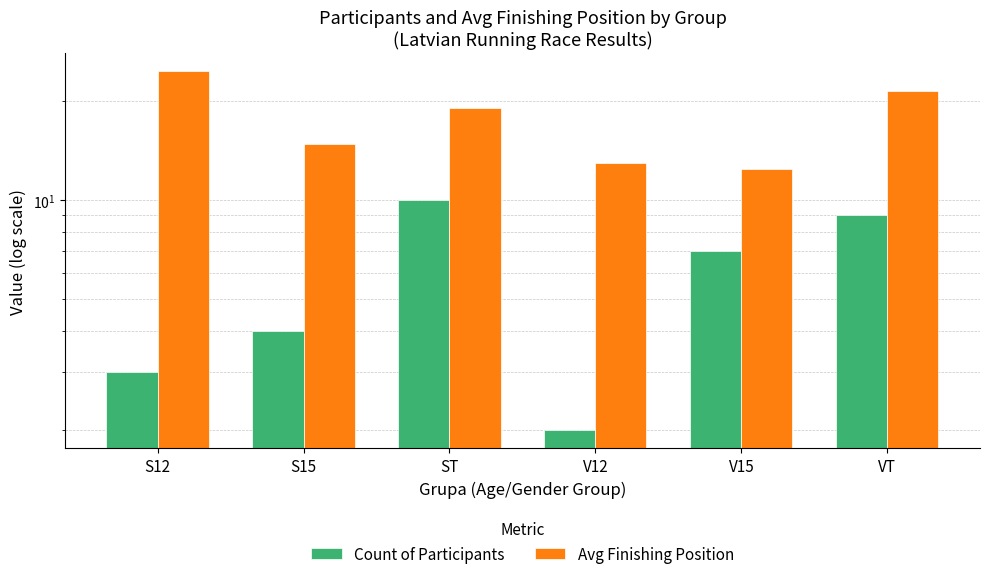

What is the average value of the Count of Participants series?

5.8